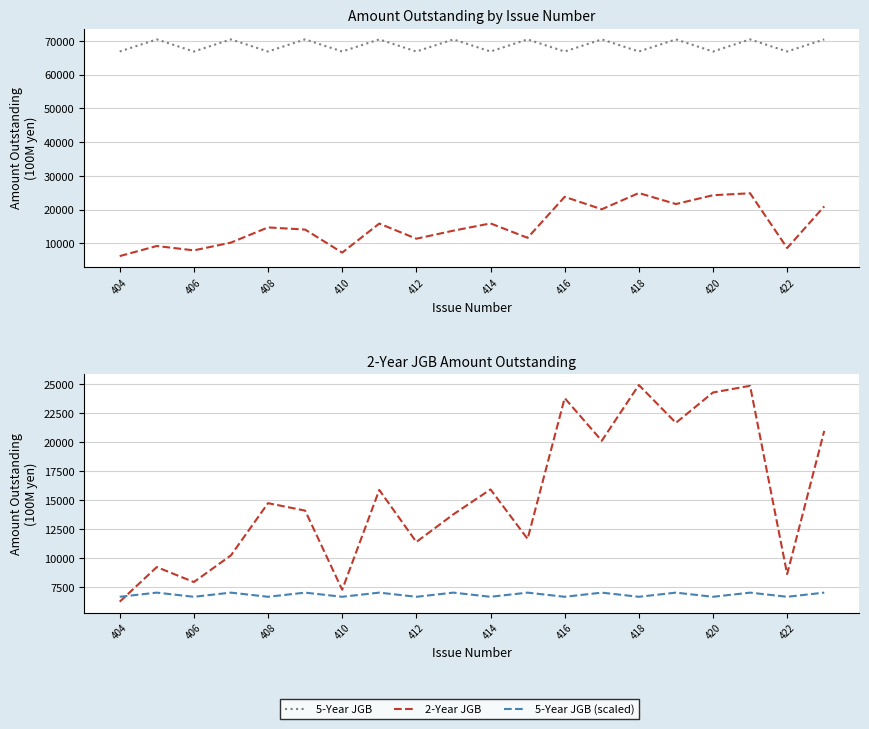

True or false: 5-Year JGB and 2-Year JGB intersect in this chart.

False